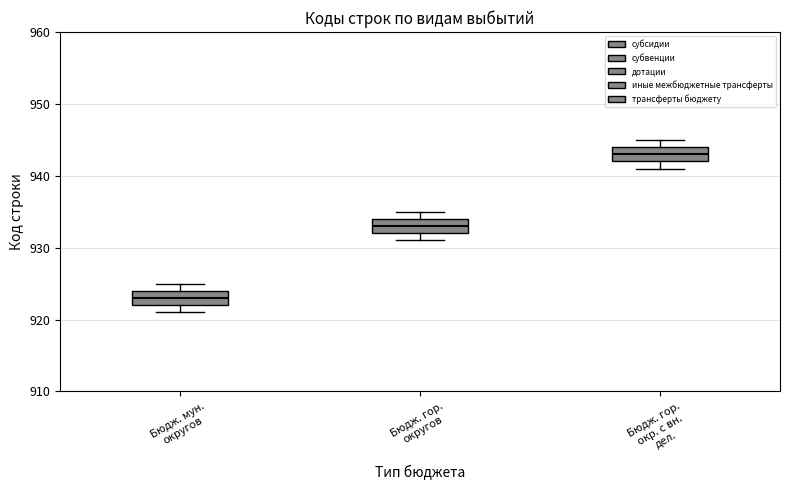

Where is the upper edge of the box for Бюдж. гор. округов on the y-axis? The values are not printed on the chart, so give them approximately, as read against the axis.

934